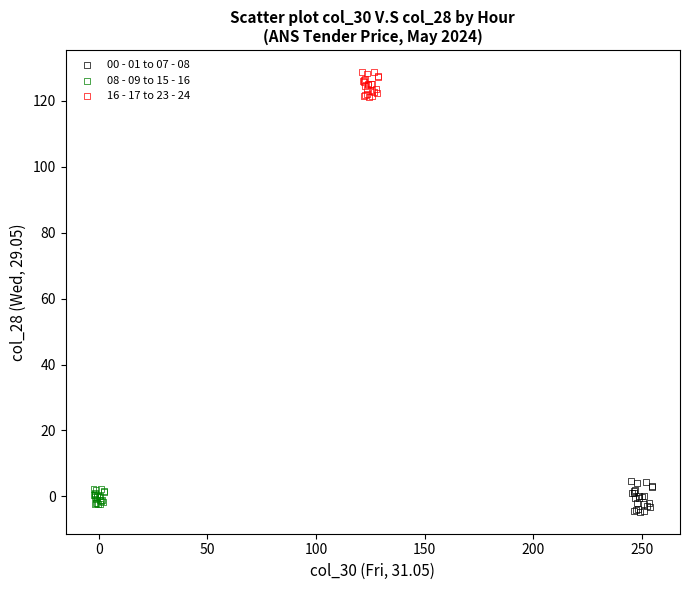

Which series has the largest Y range (max minus min)?

00 - 01 to 07 - 08